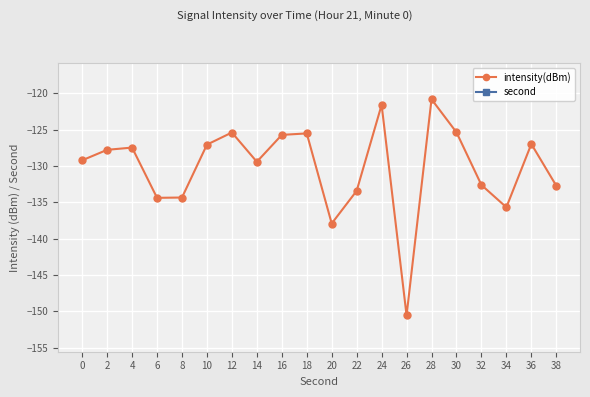

At which category does intensity(dBm) reach its first local peak?

4